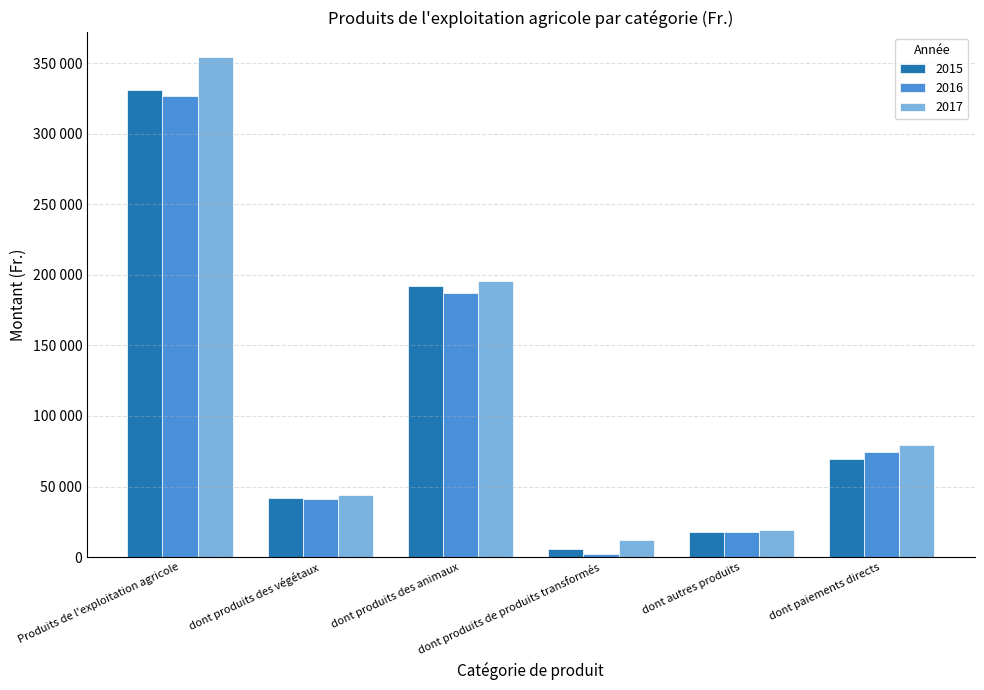

What position from the right is dont produits des animaux?

4